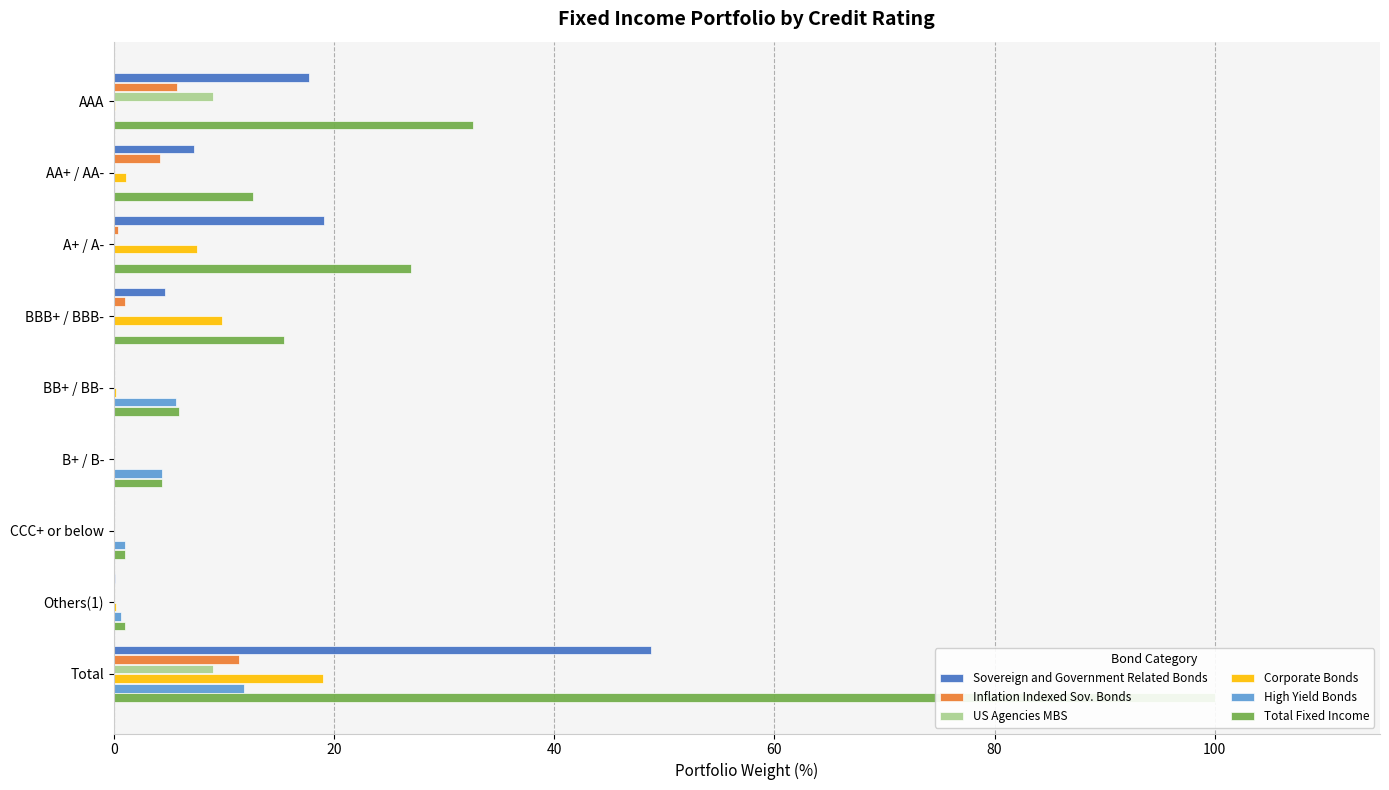

The value of Total Fixed Income at BBB+ / BBB- is 15.4. True or false?

True